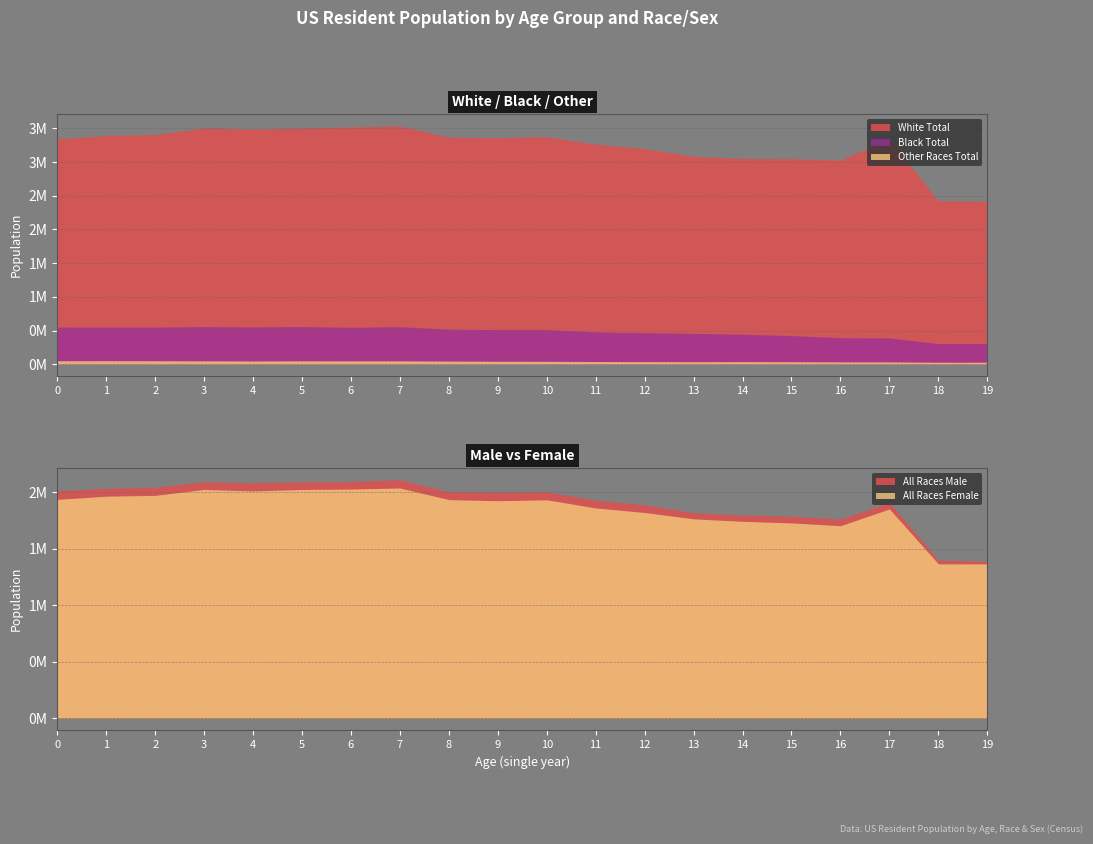

Which category has the highest value across all series?

7